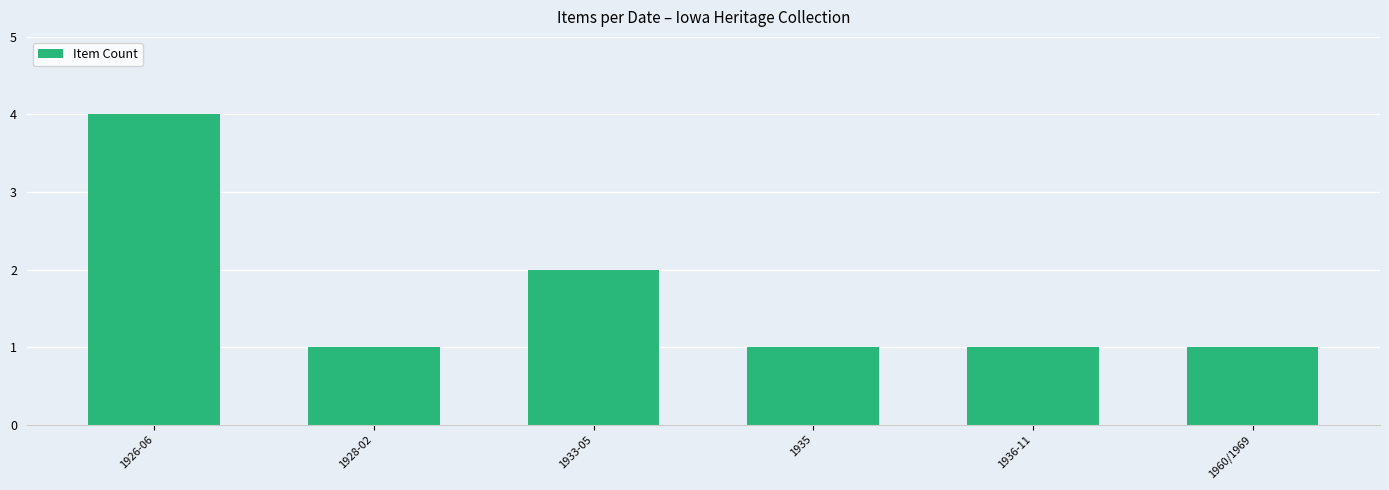

Is it true that the value at 1936-11 is 2?

False